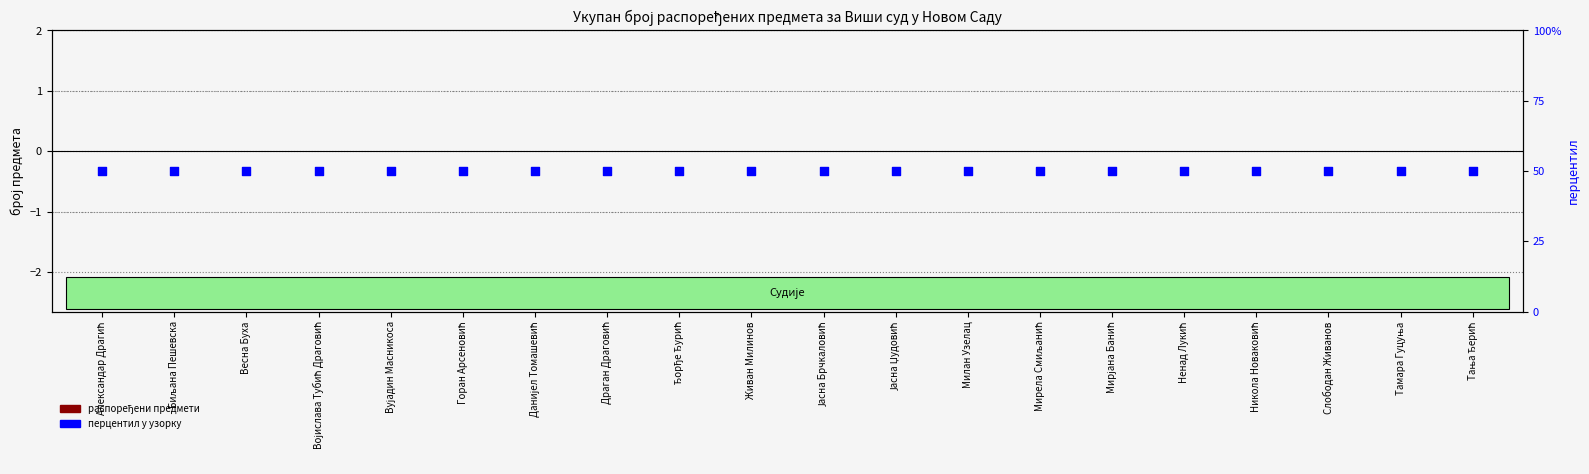

Which series reaches the minimum Y coordinate?

распоређени предмети